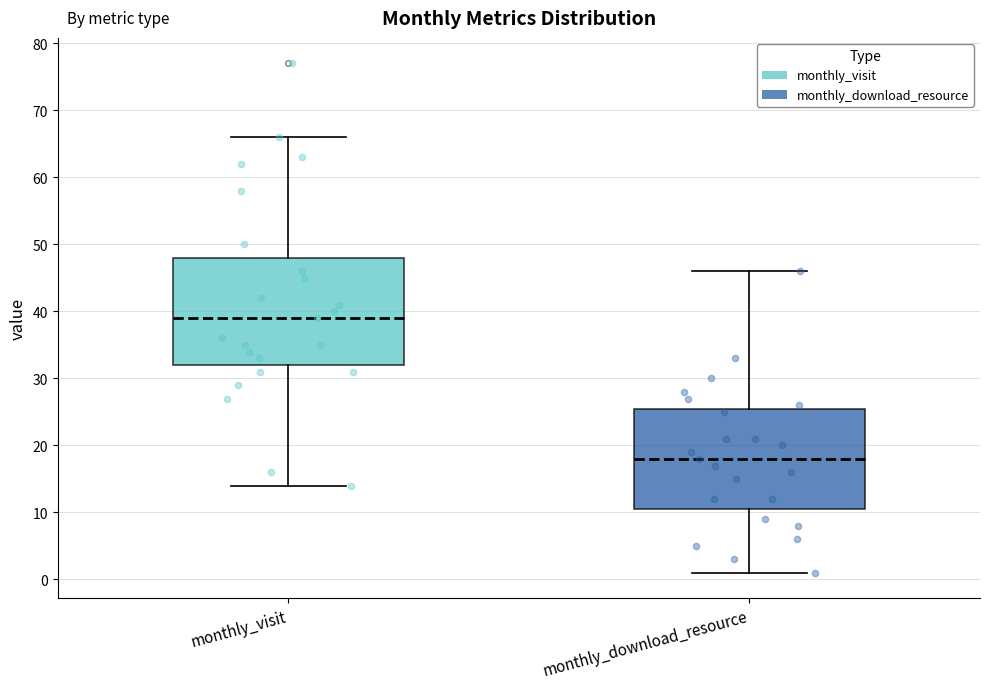

Reading left to right, read every box against the y-axis: the position of its median line, the range the box covers, and the ends of its whiskers. The values are not printed on the chart, so give them approximately, as read against the axis.

monthly_visit: median 39, box 32 to 48, whiskers 14 to 66
monthly_download_resource: median 18, box 11 to 26, whiskers 1 to 46